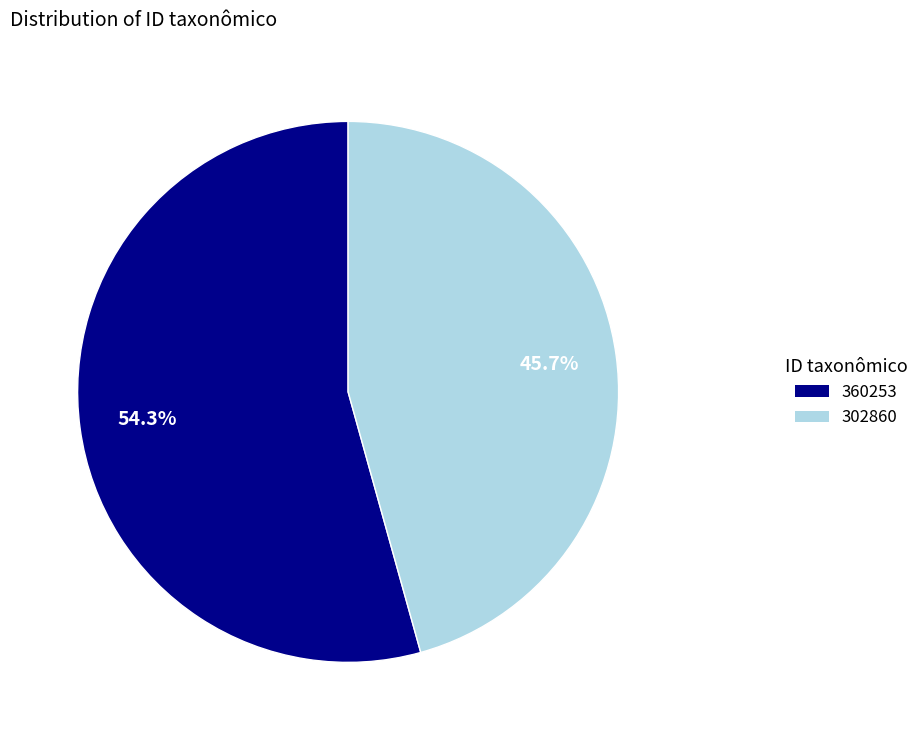

Which has a higher value, 302860 or 360253?

360253